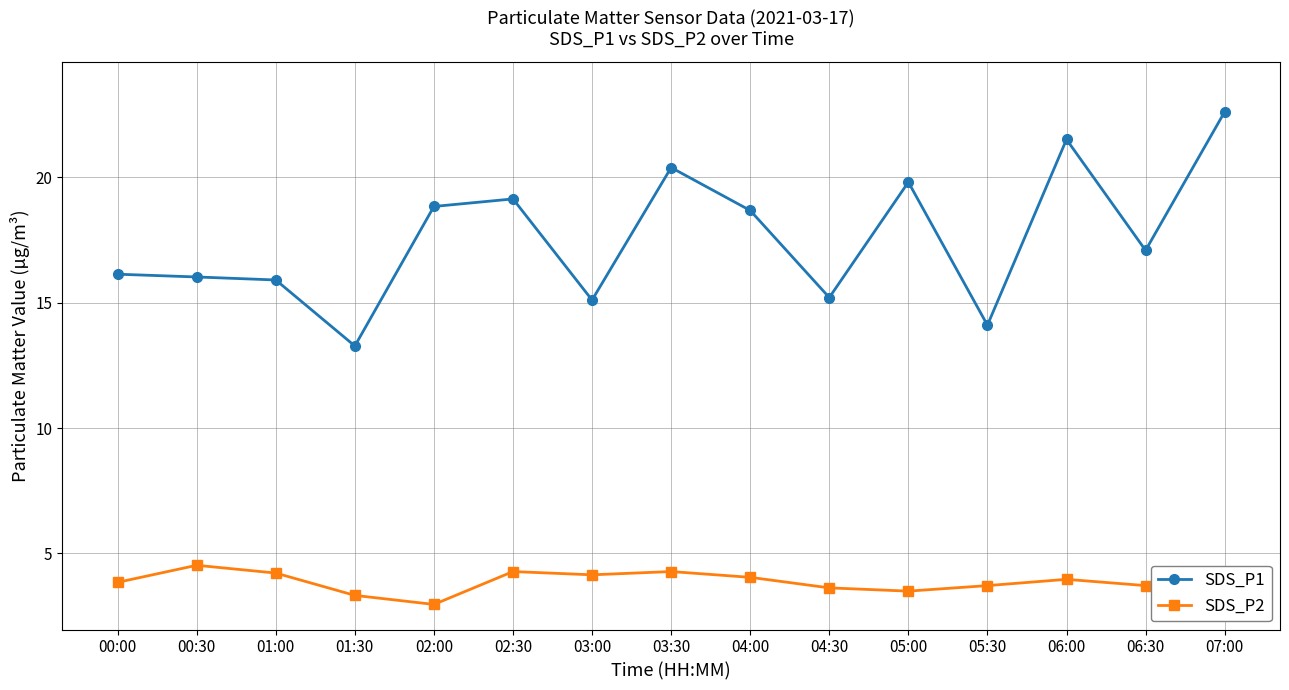

The SDS_P1 series shows 22.6 at 07:00. True or false?

True